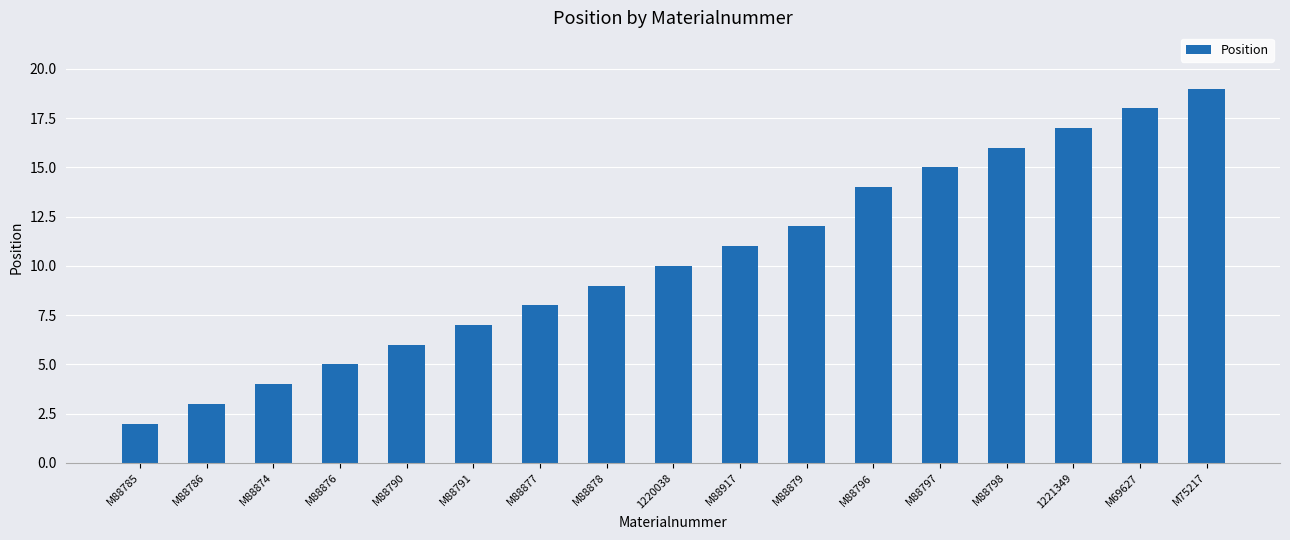

True or false: the data shows 7 at M88791.

True